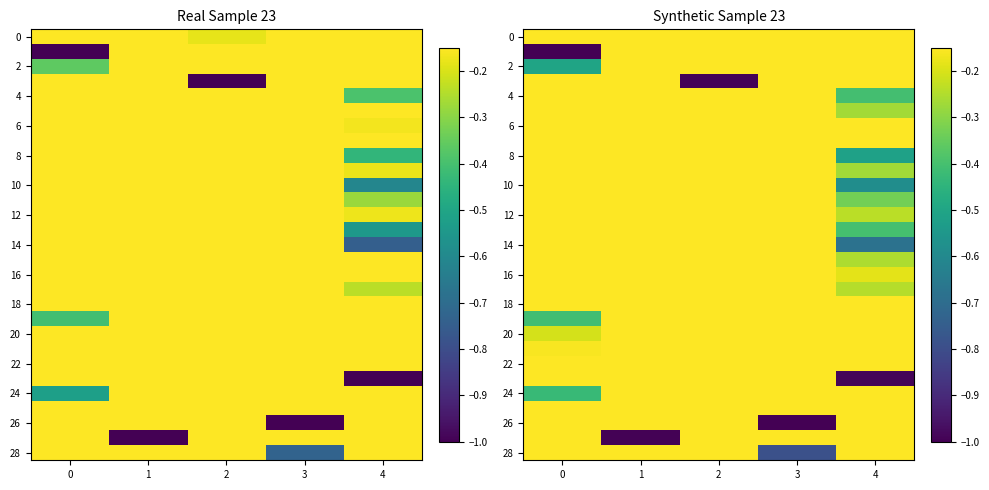

How many data points does each series have?

5